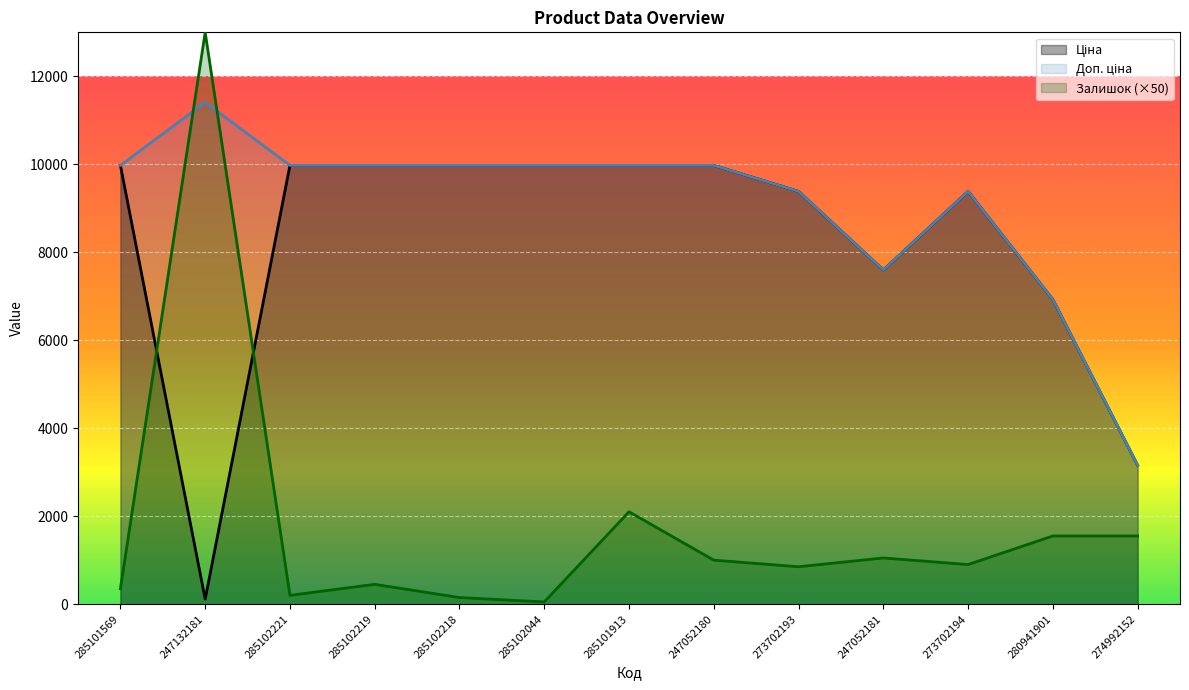

True or false: Доп. ціна and Залишок cross at least once.

True